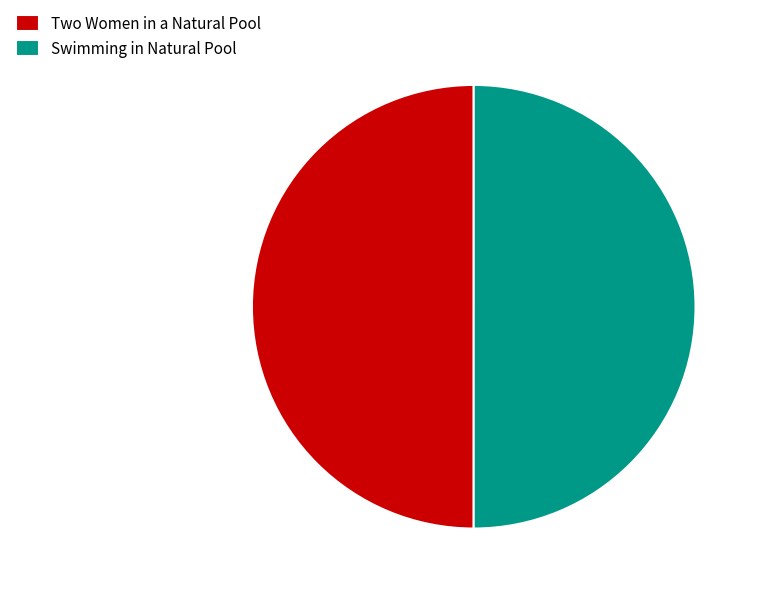

What is the ratio of the value at Two Women in a Natural Pool to the value at Swimming in Natural Pool?

1.0